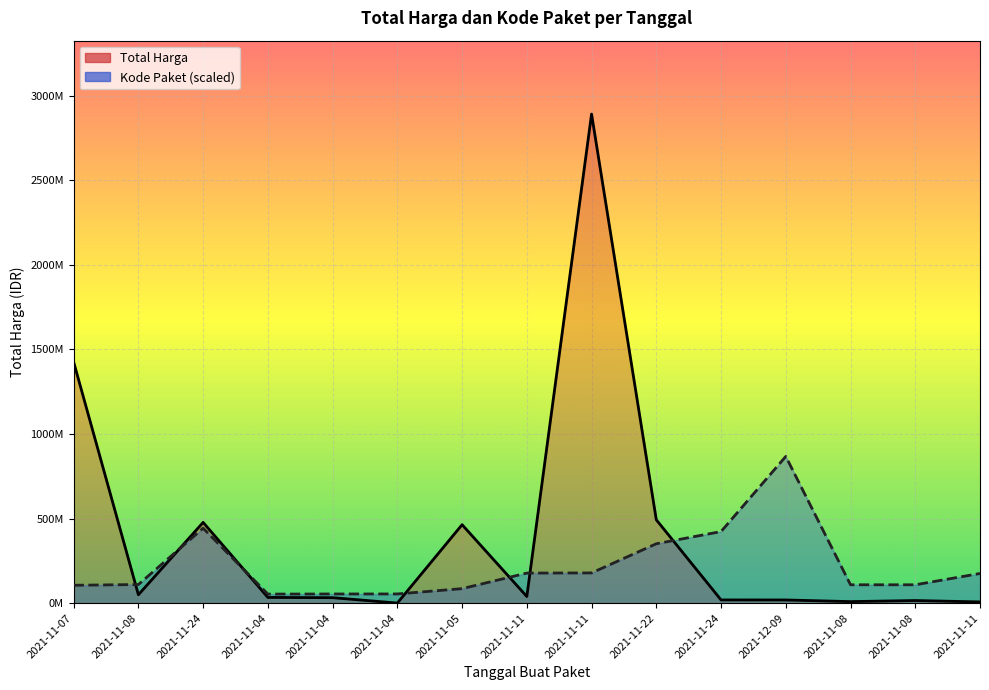

True or false: Total Harga has a value of 34000000.0 at 2021-11-04.

True